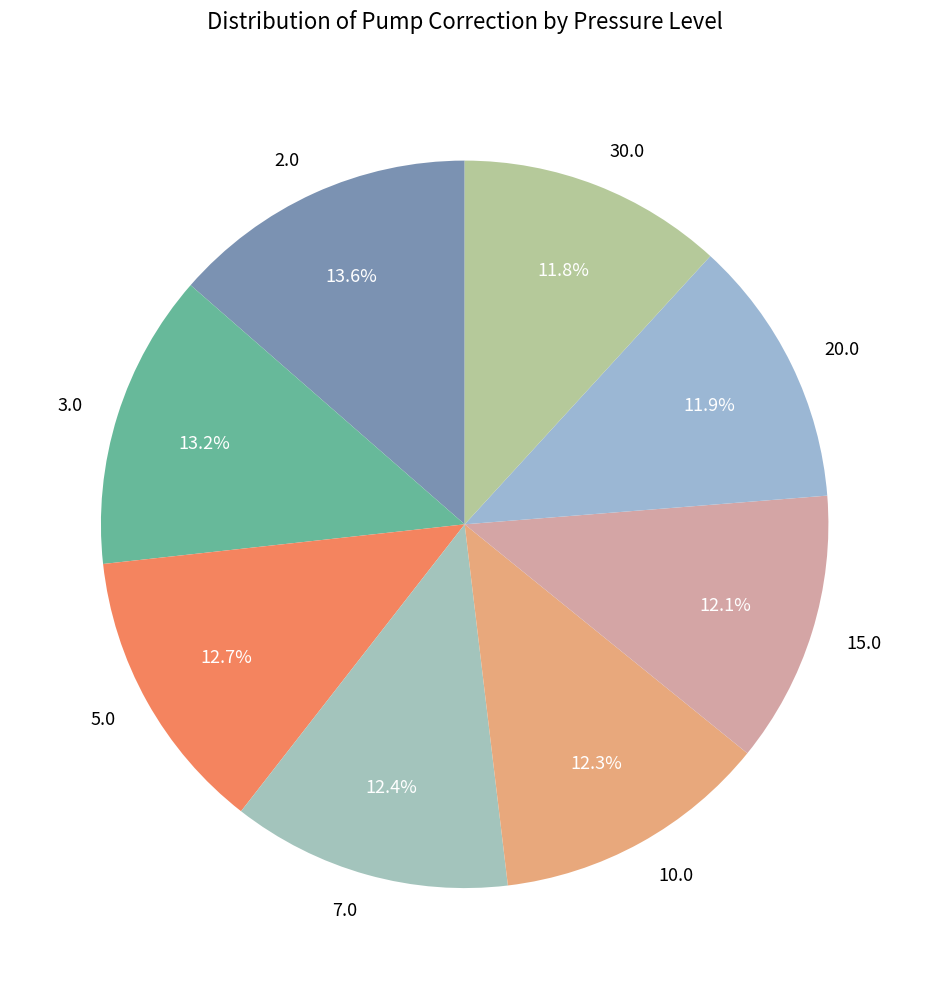

To the nearest percent, what is the combined percentage of 30.0 and 2.0?

25%